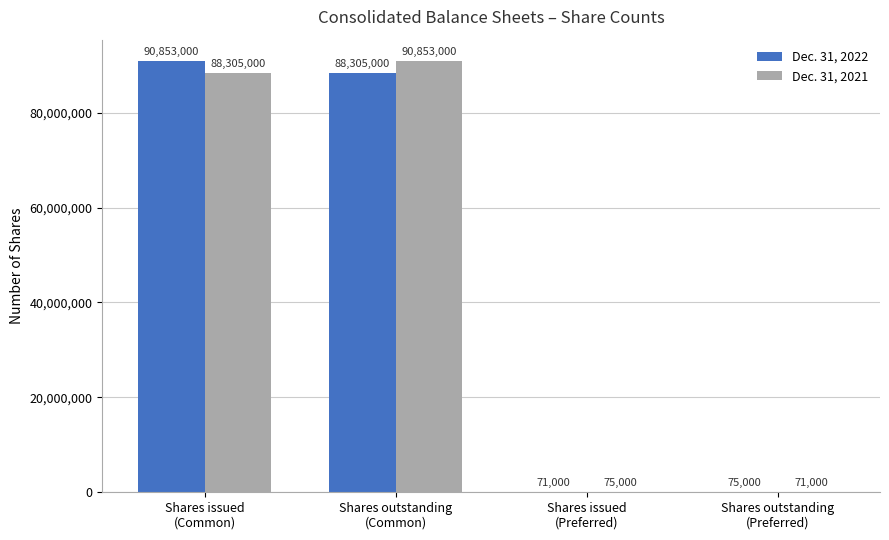

Read the Dec. 31, 2021 value at Shares issued
(Common).

88305000